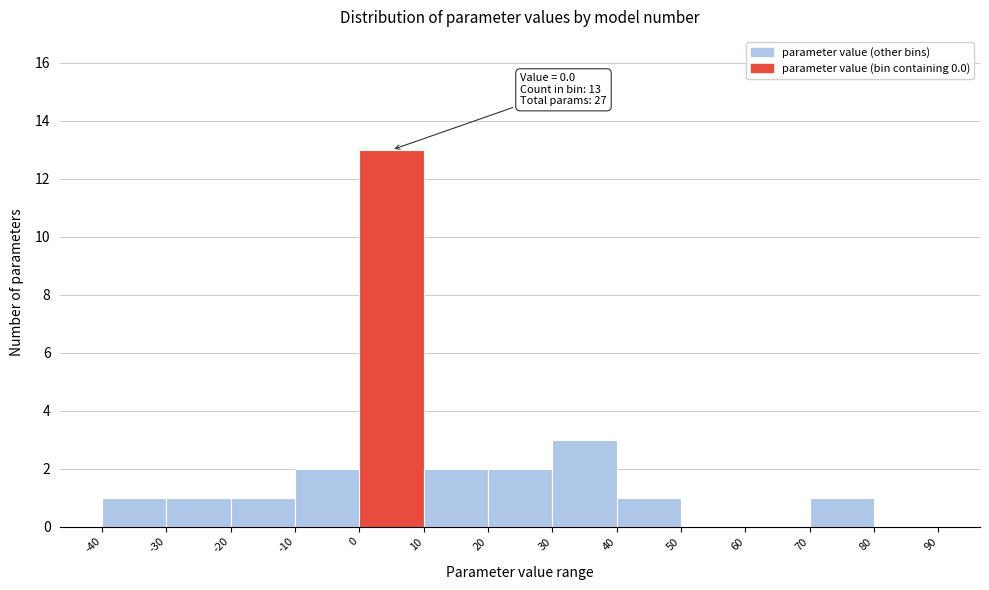

Over which range of the x-axis is the bar tallest?

0 to 10